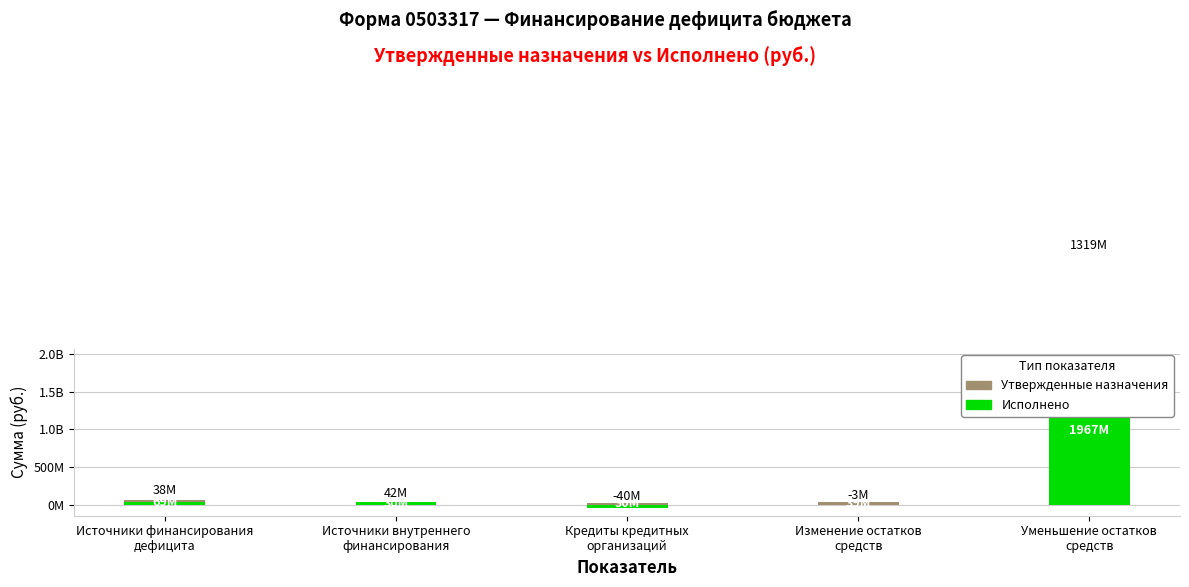

What is the label of the 4th bar from the right?

Источники внутреннего
финансирования